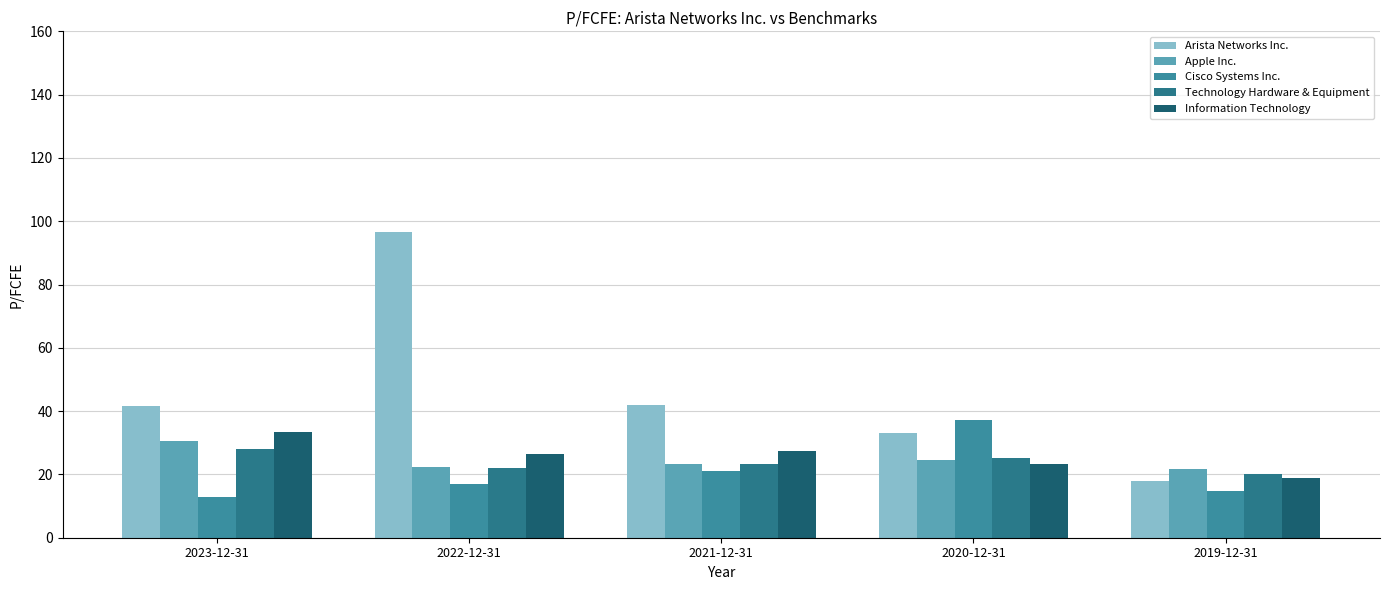

True or false: Apple Inc. has a value of 22.3 at 2022-12-31.

True